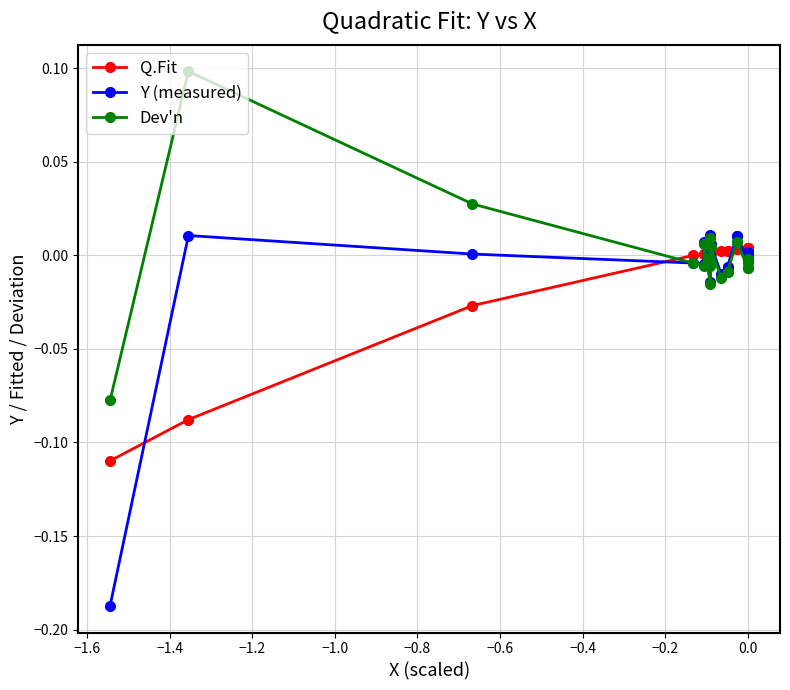

Which series has the widest spread of values?

Y (measured)